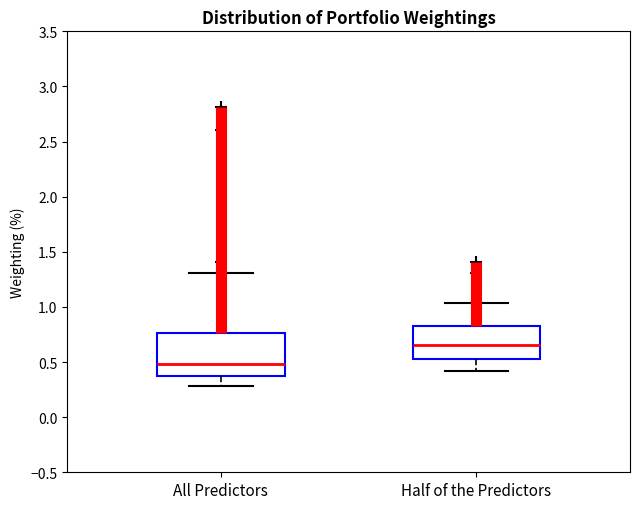

Where is the lower edge of the box for All Predictors on the y-axis? The values are not printed on the chart, so give them approximately, as read against the axis.

0.35